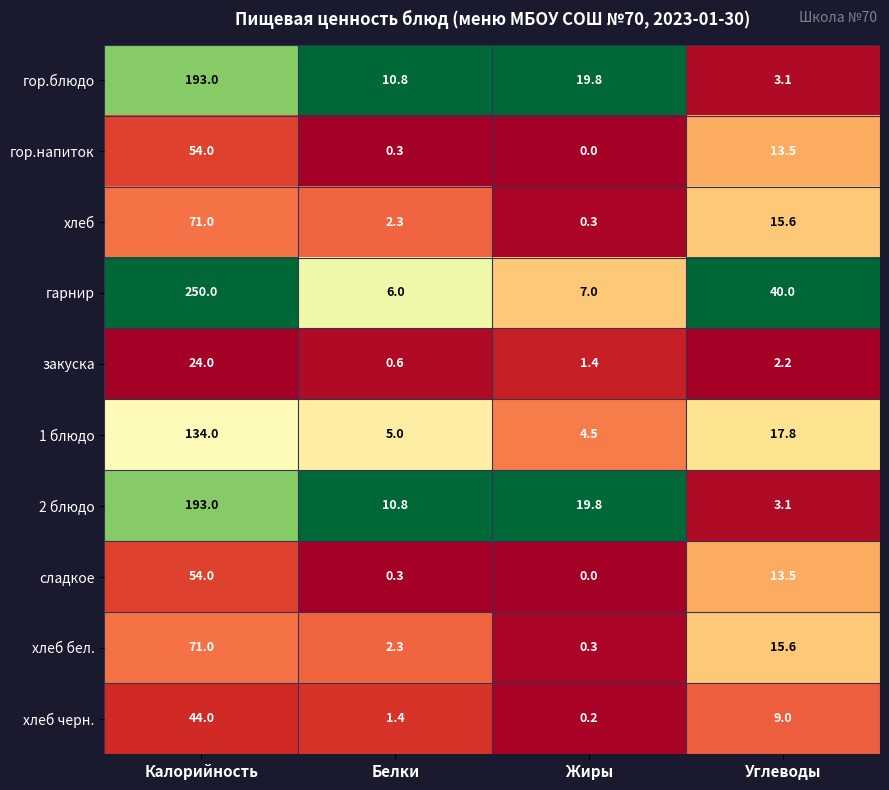

What is the sum of all 1 блюдо values?

161.3